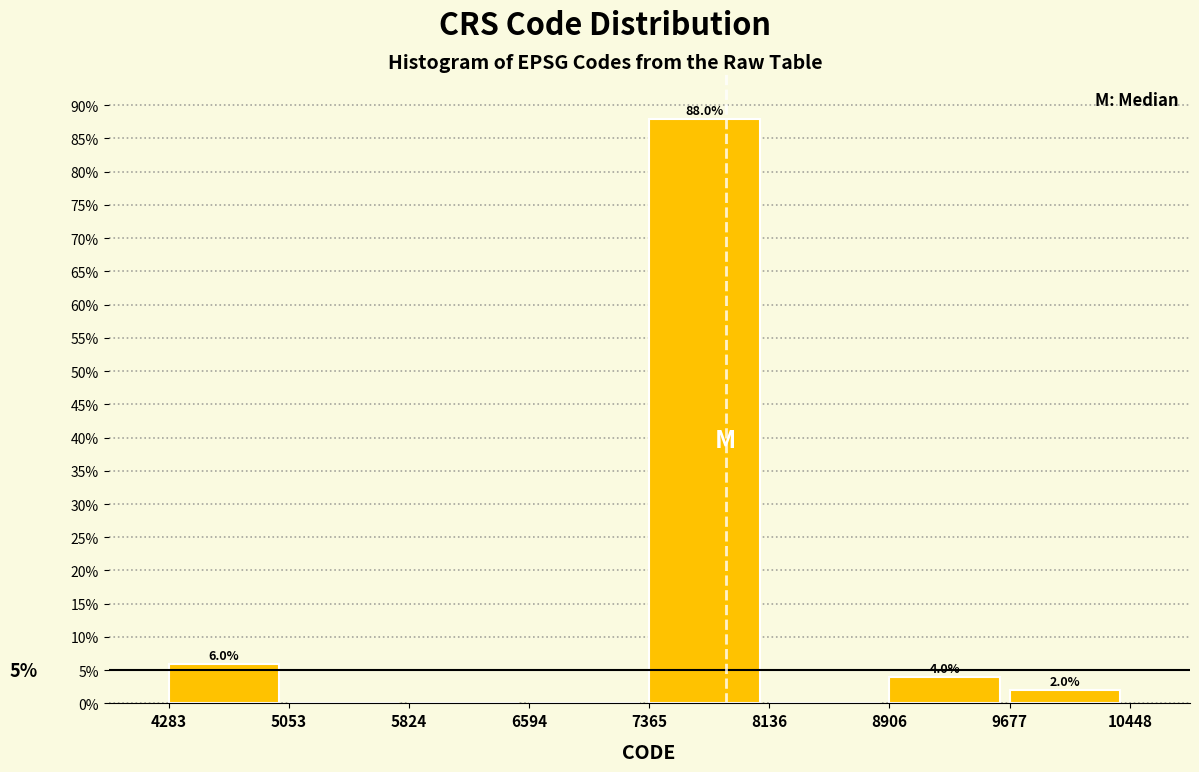

Over which range of the x-axis is the bar tallest?

7365 to 8136